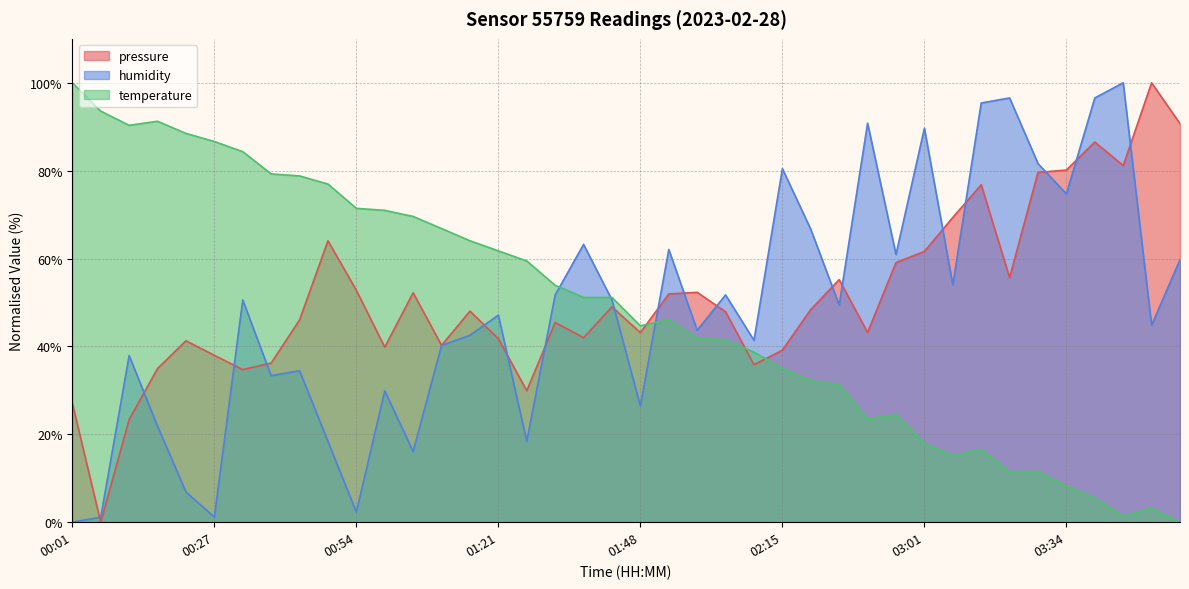

Which series has the widest spread of values?

pressure